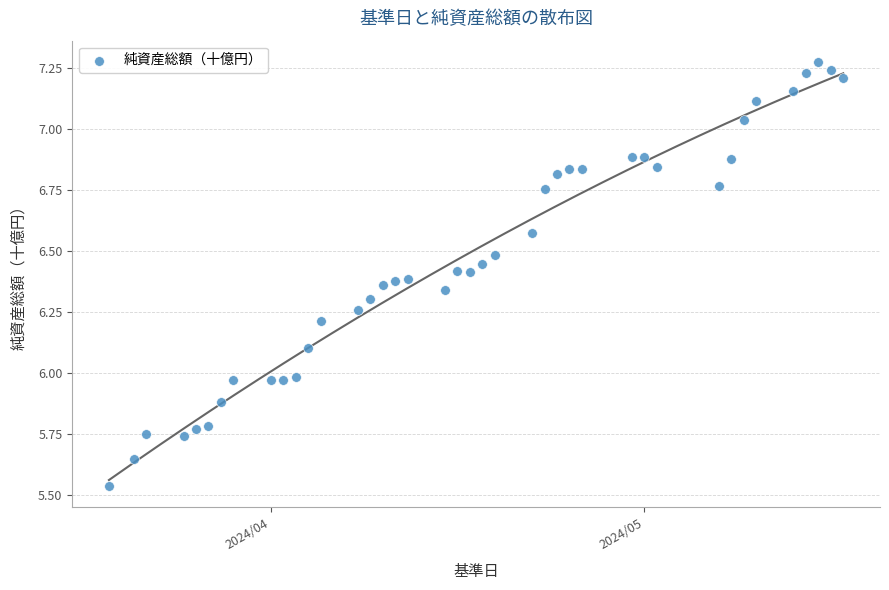

What is the range of Y values (max minus min)?

1.7